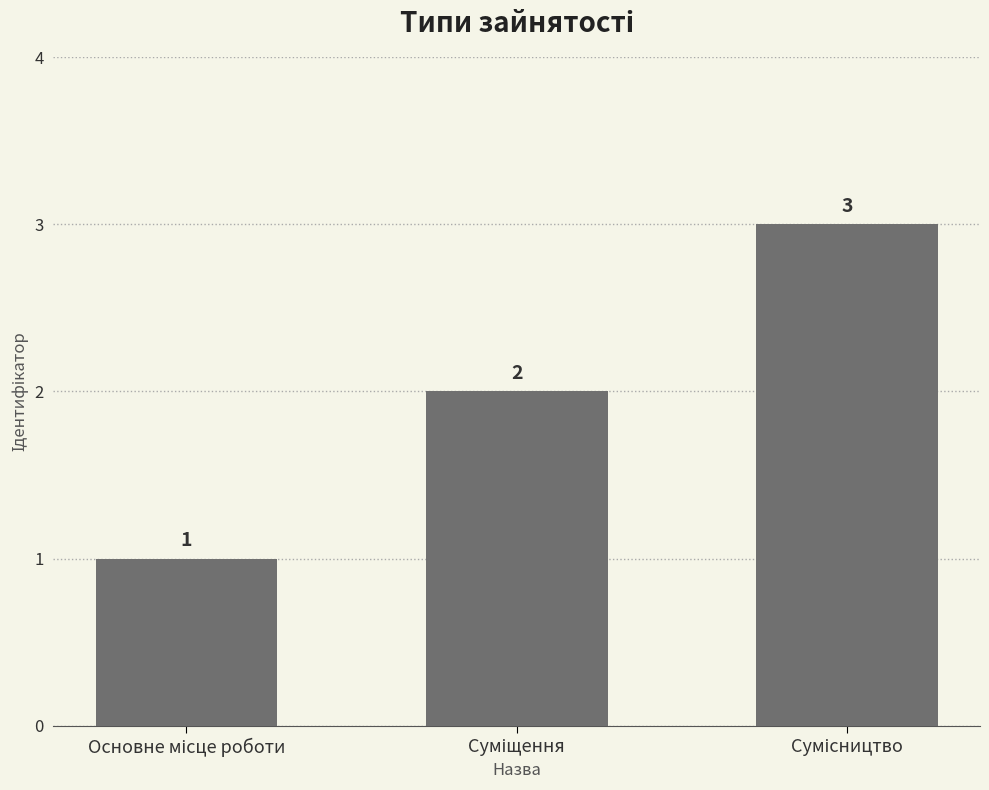

How many values are between 1 and 3?

3